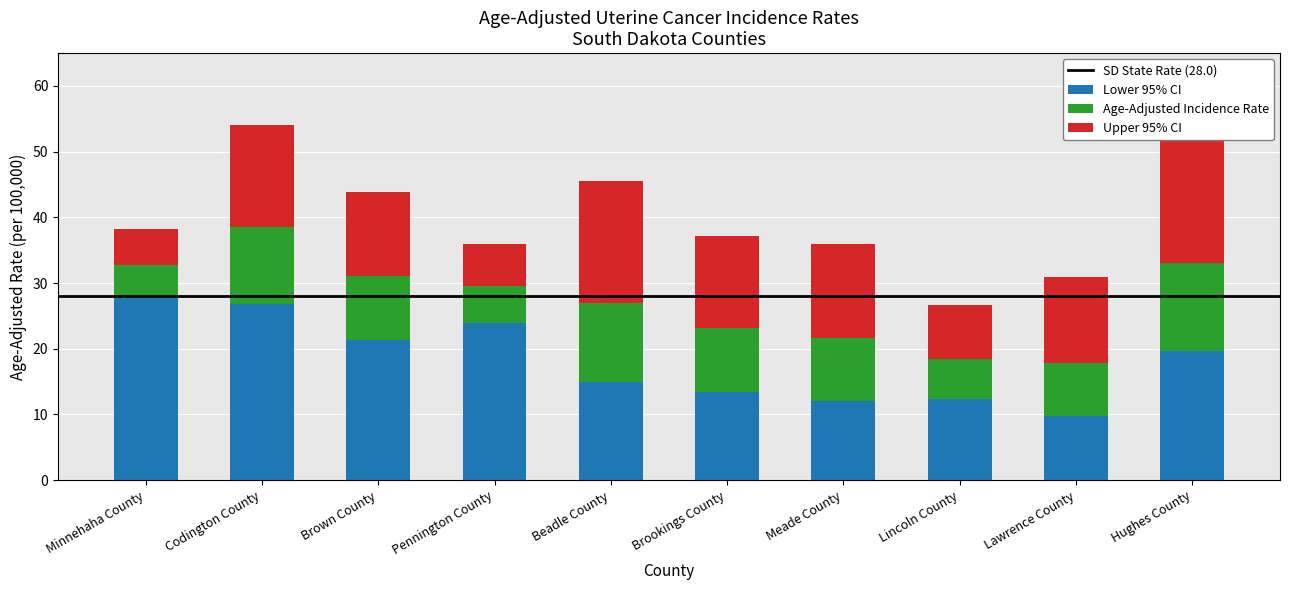

How many series are shown in this chart?

3